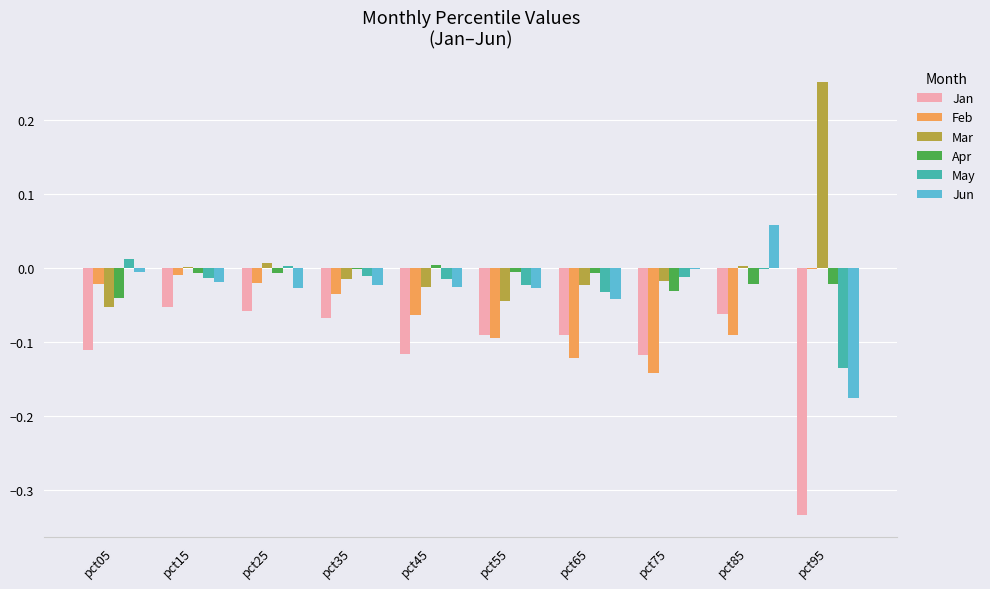

How many series are shown in this chart?

6